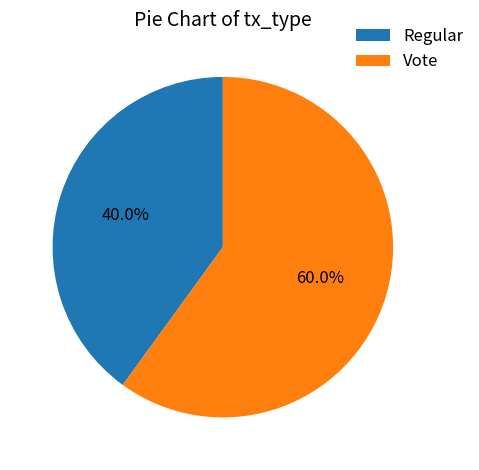

What percentage is the Regular slice, to the nearest percent?

40%